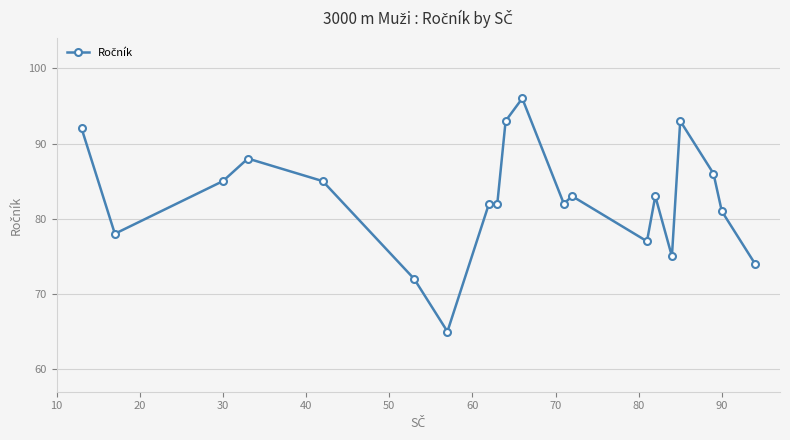

What is the value of the 14th point from the left?

77